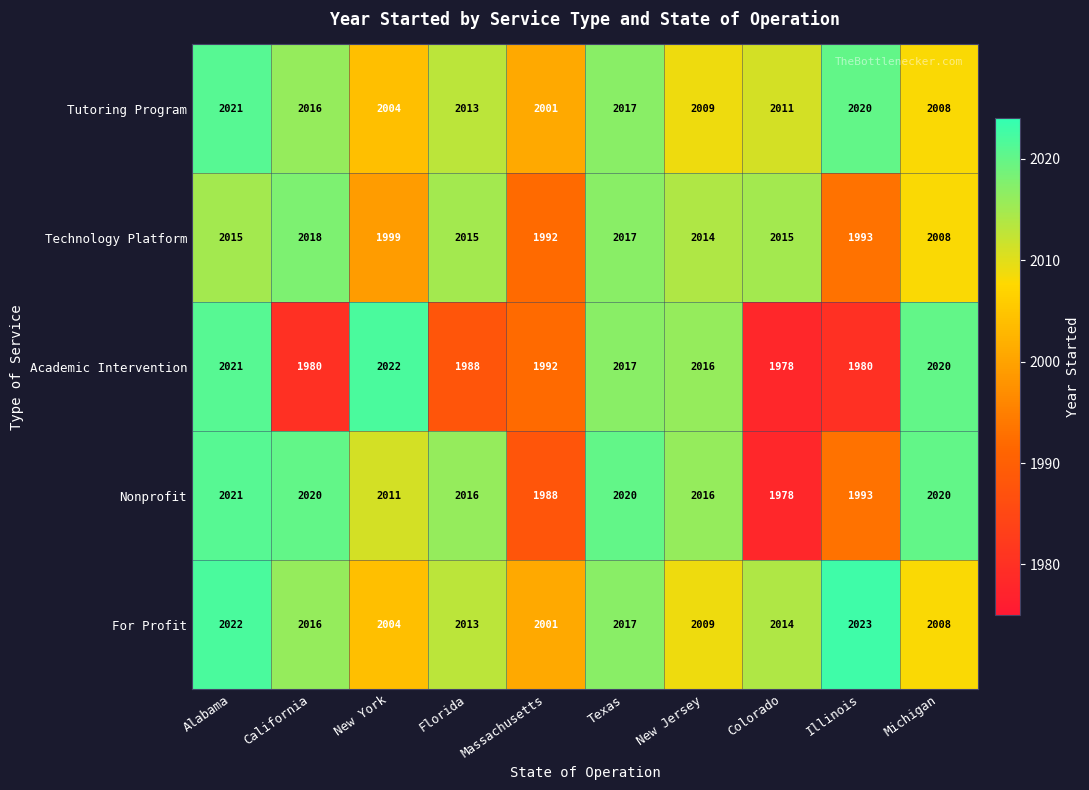

How many distinct data groups are displayed?

5